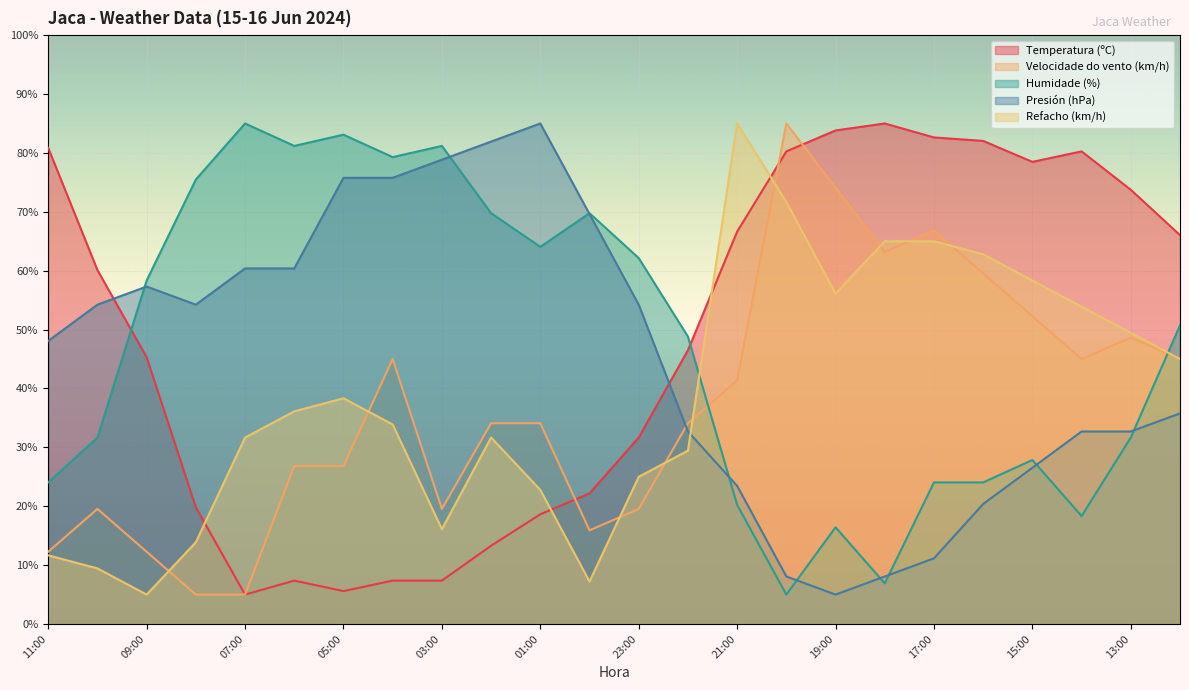

At which label is Humidade (%) closest to 45?

22:00